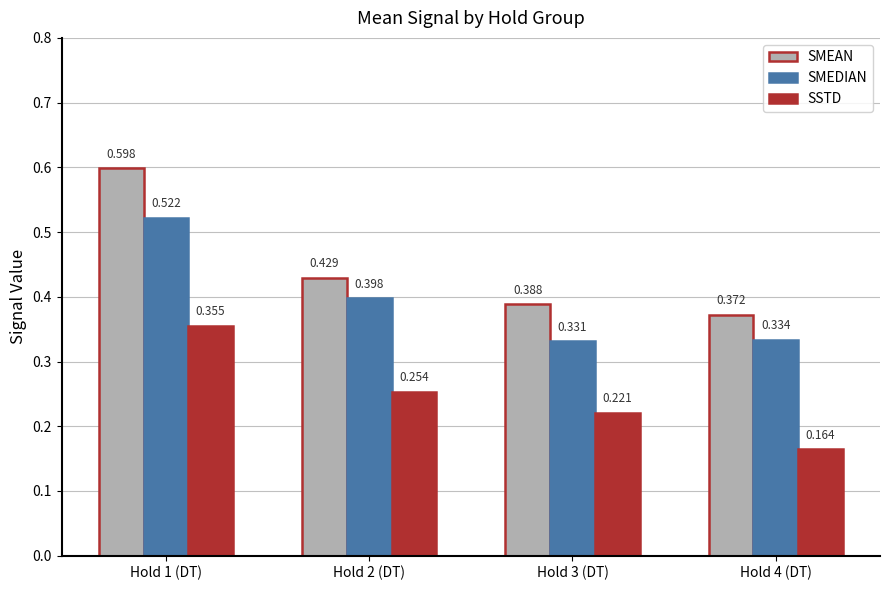

At which category is the sum across all series the highest?

Hold 1 (DT)